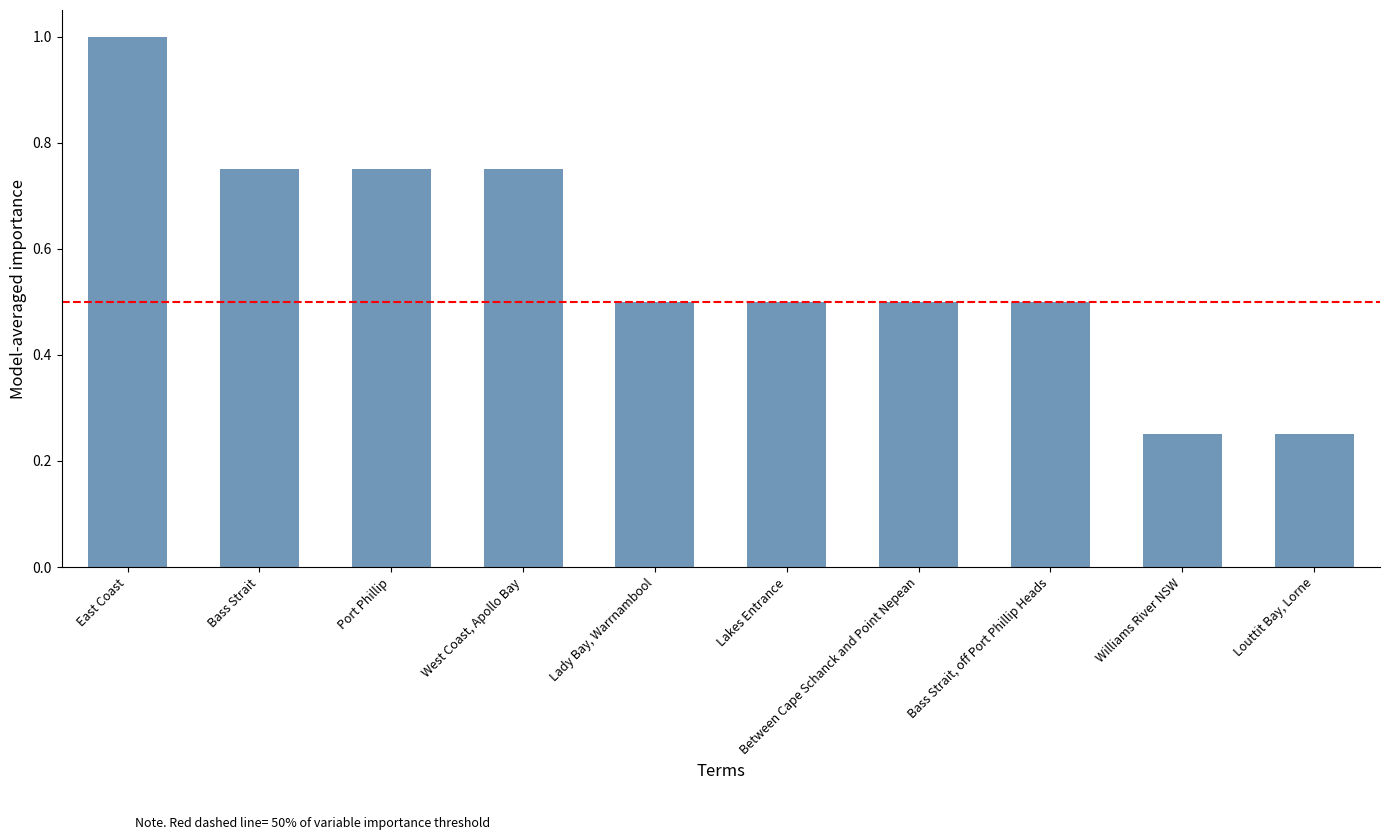

What is the label of the 6th bar from the right?

Lady Bay, Warrnambool